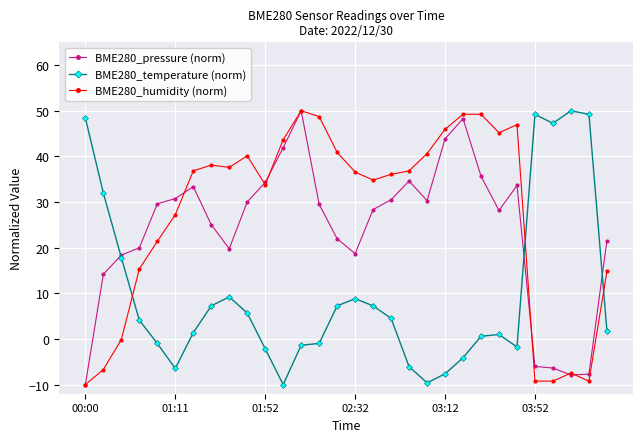

Does the chart display data point markers on the line(s)?

Yes